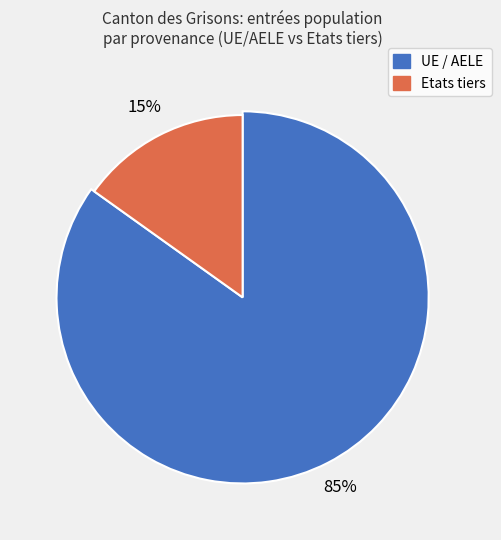

Which has a higher value, UE / AELE or Etats tiers?

UE / AELE